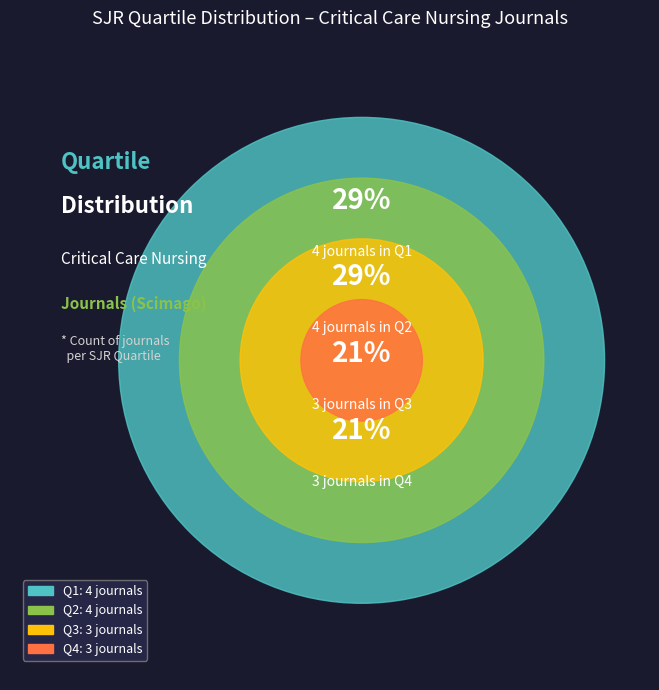

To the nearest percent, what portion does Q3 represent?

21%